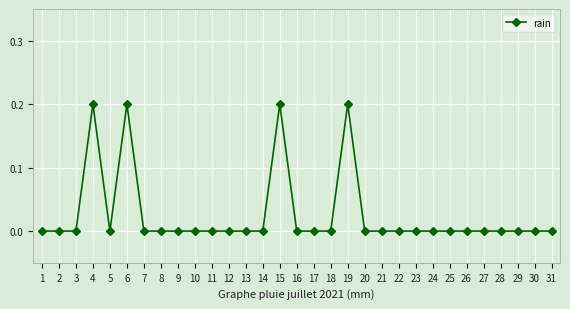

What is the difference between the maximum and second lowest values?

0.2